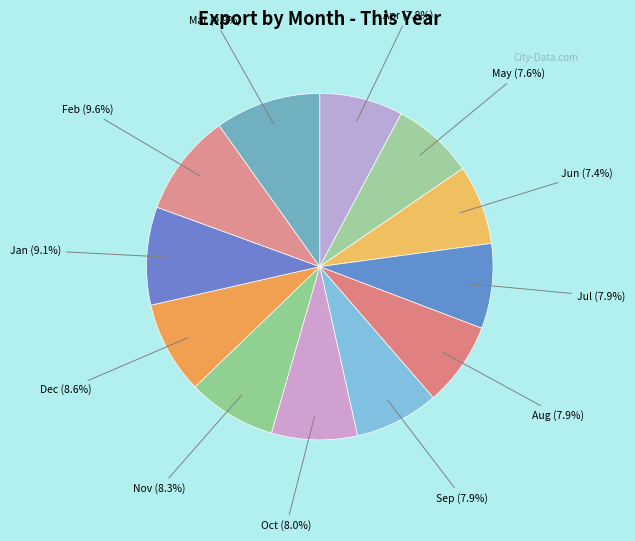

Does any single category account for the majority?

No